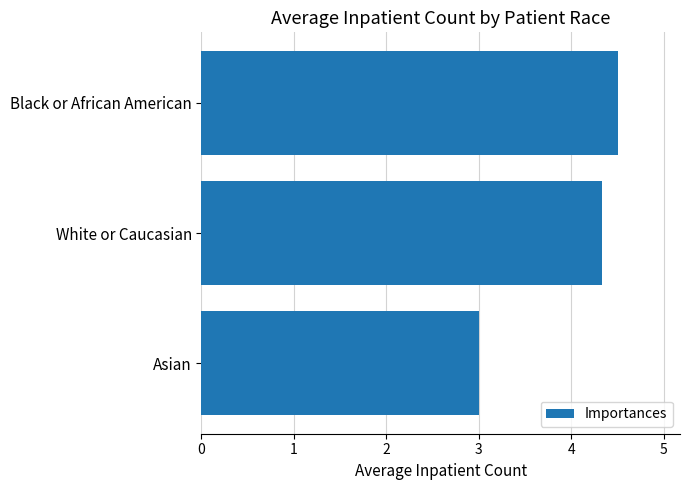

How many values are between 3 and 4?

1